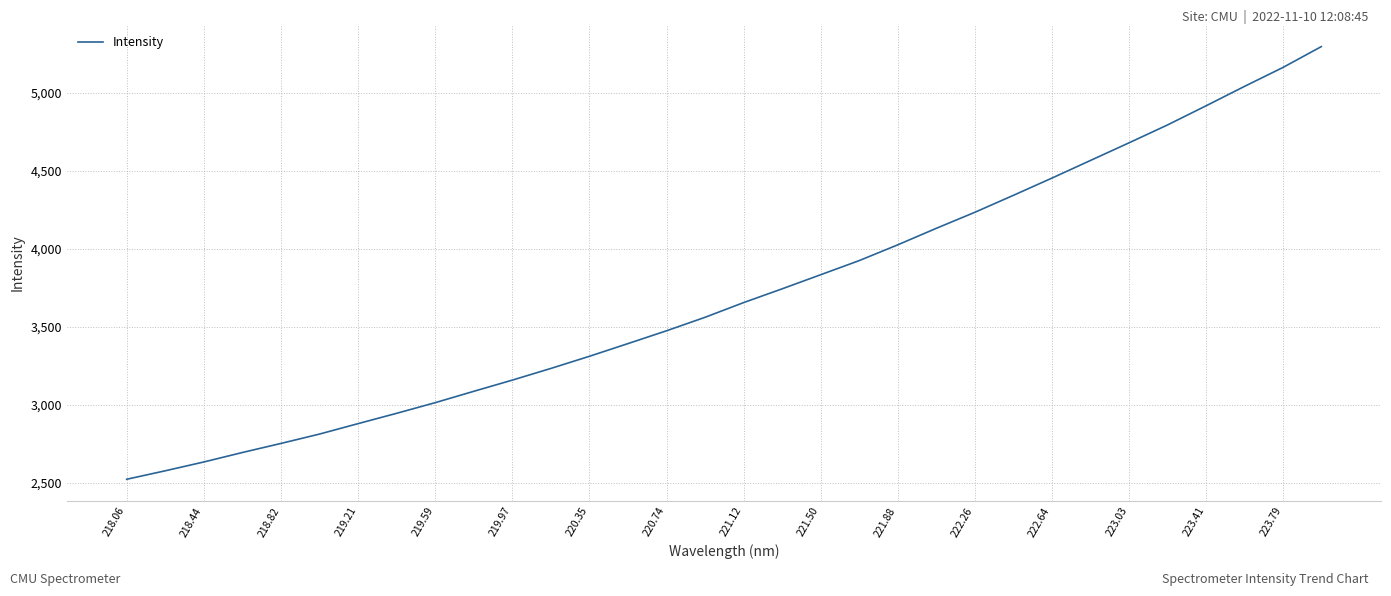

Does the chart have visible grid lines?

Yes